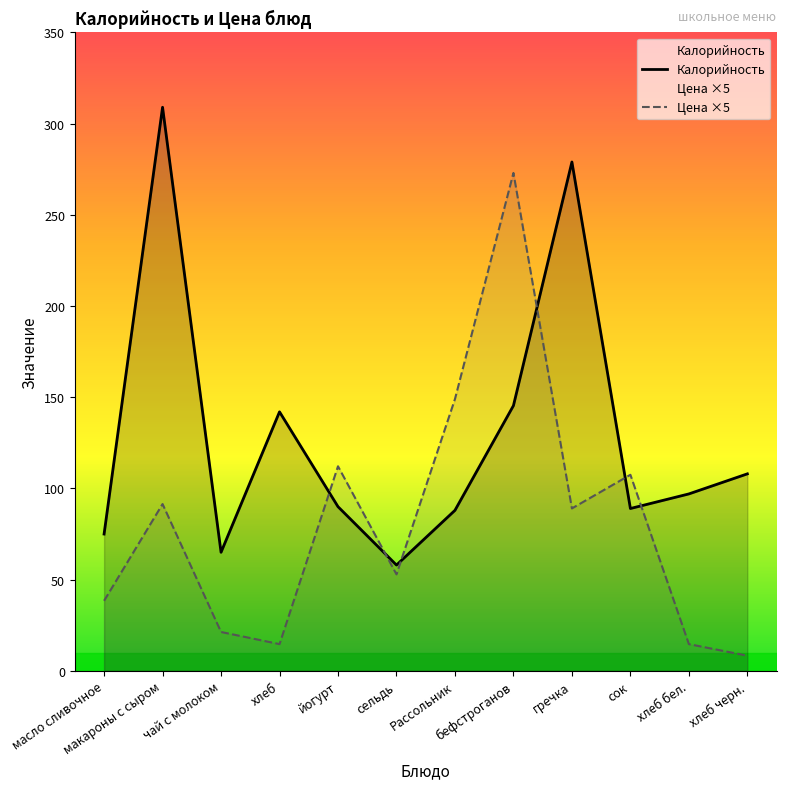

At which label does Цена ×5 first exceed 89?

макароны с сыром